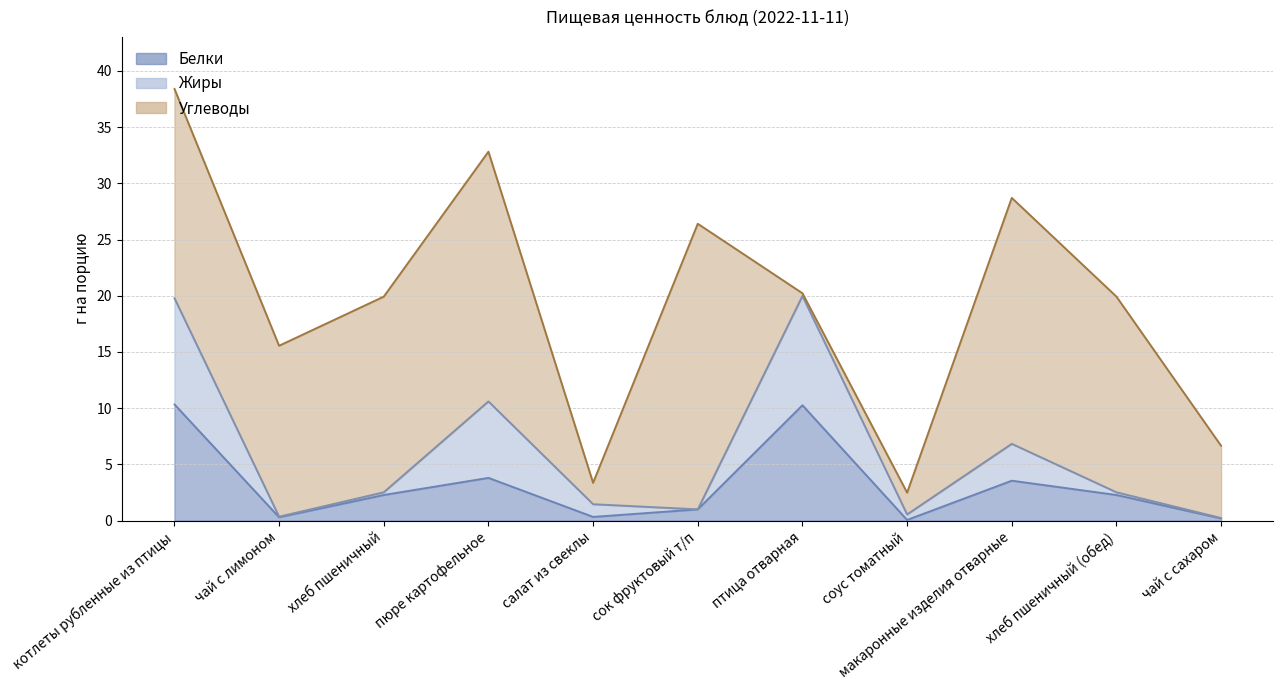

What is the difference between the maximum and minimum values in the Белки series?

10.3